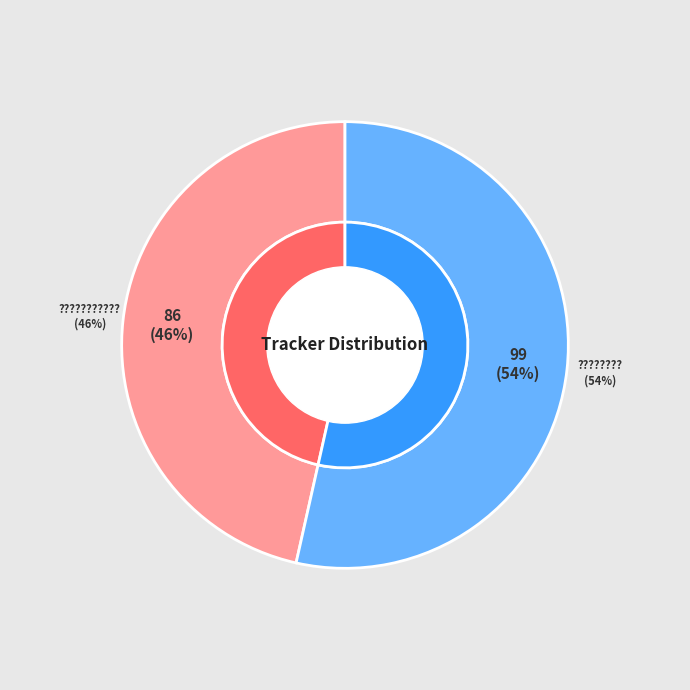

How many segments does this pie chart have?

2